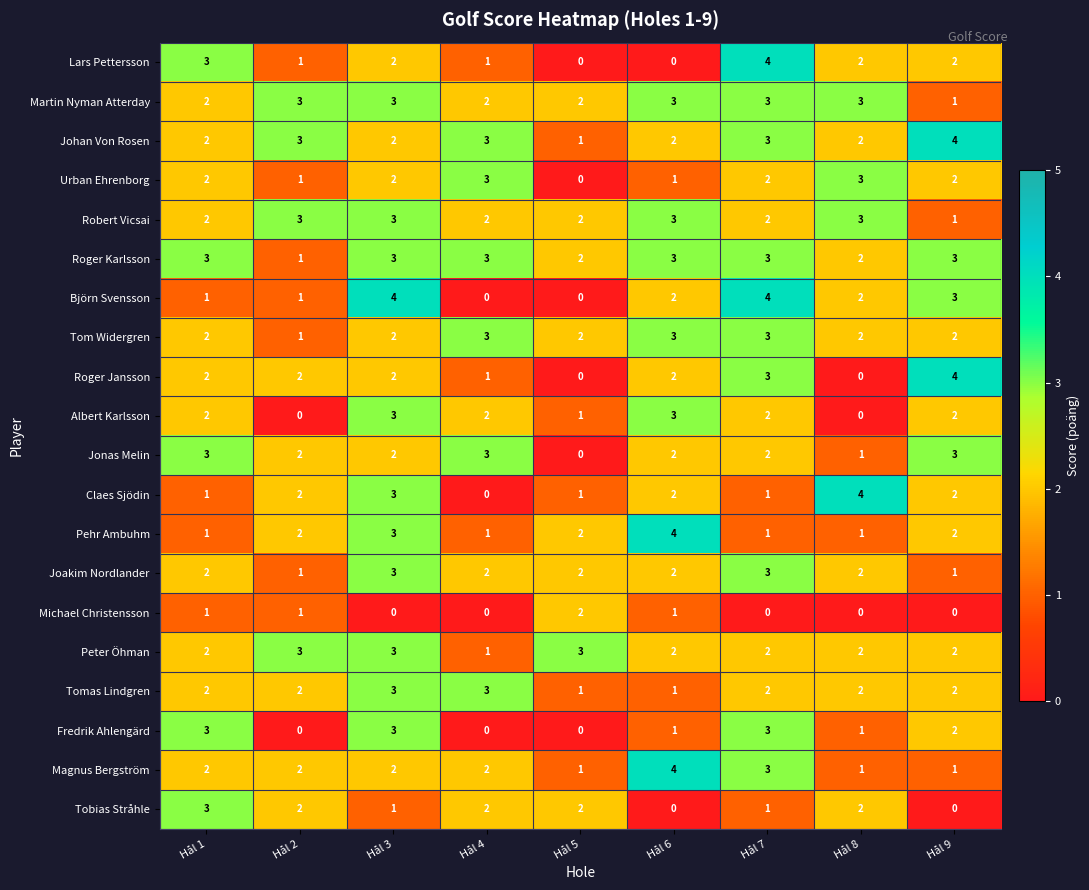

What is the total value across all series at Hål 2?

33